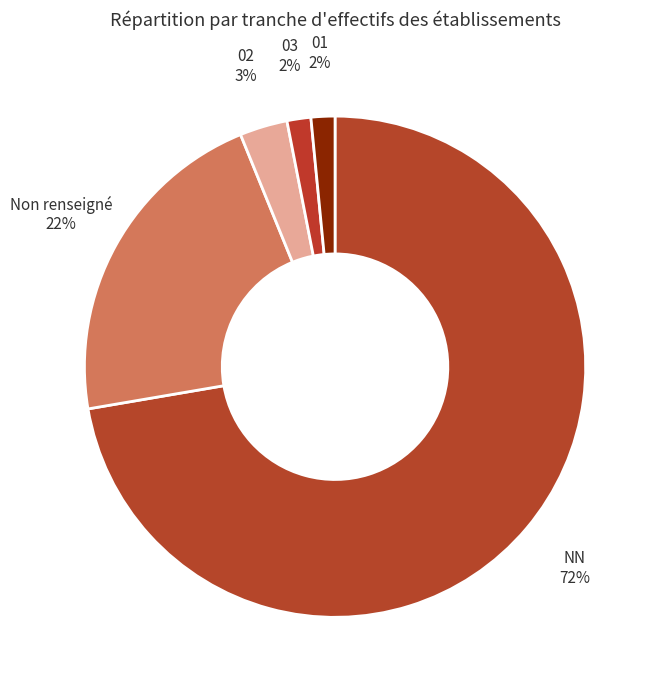

Which slice is the largest?

NN